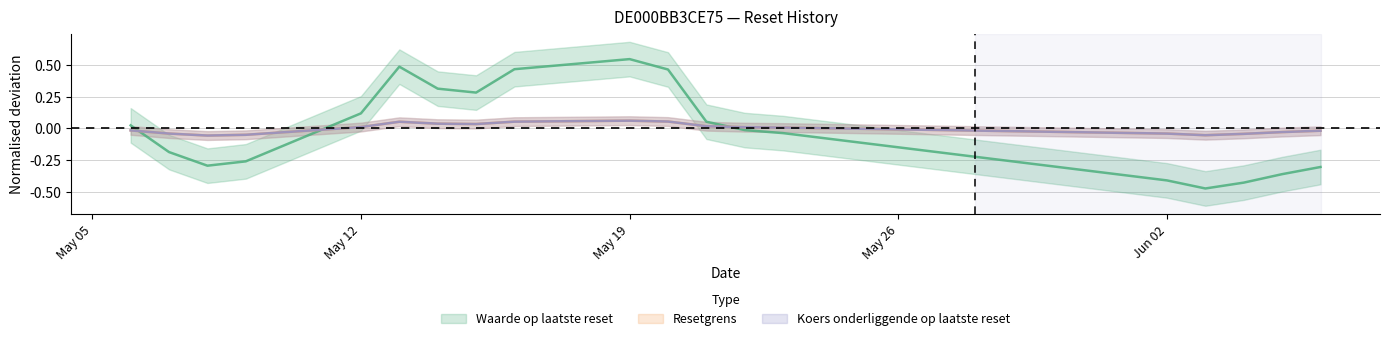

At which label does Resetgrens first exceed 0?

May 12